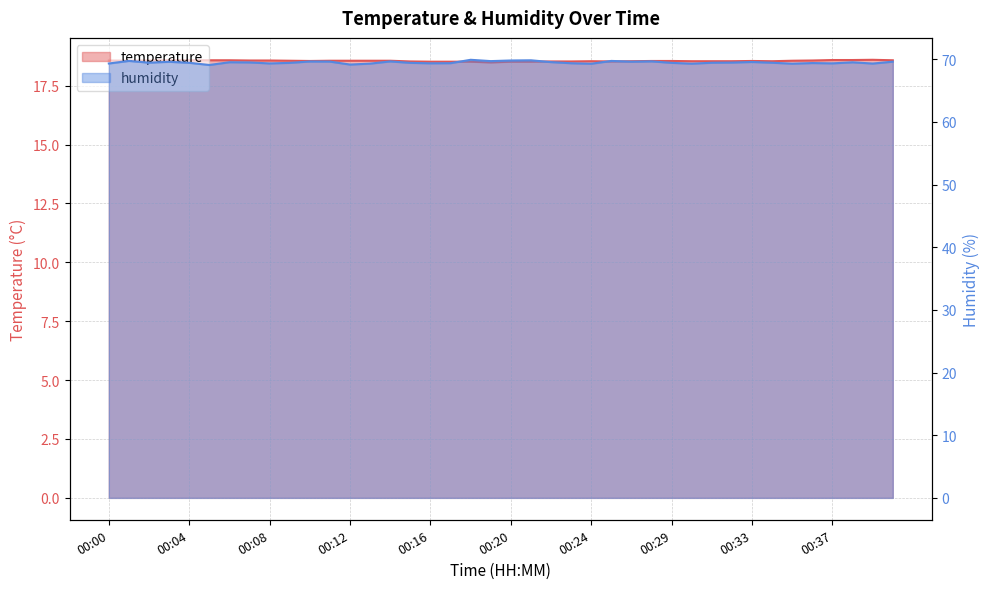

At which label is temperature closest to 18?

00:19